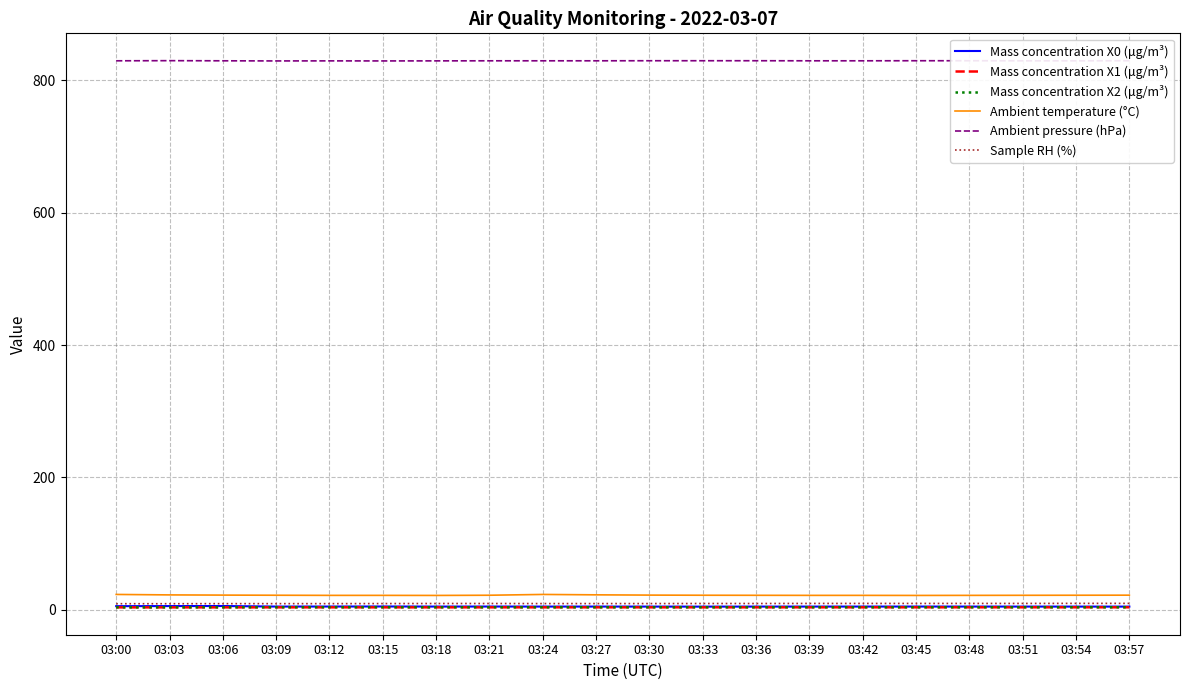

Does the chart display data point markers on the line(s)?

No